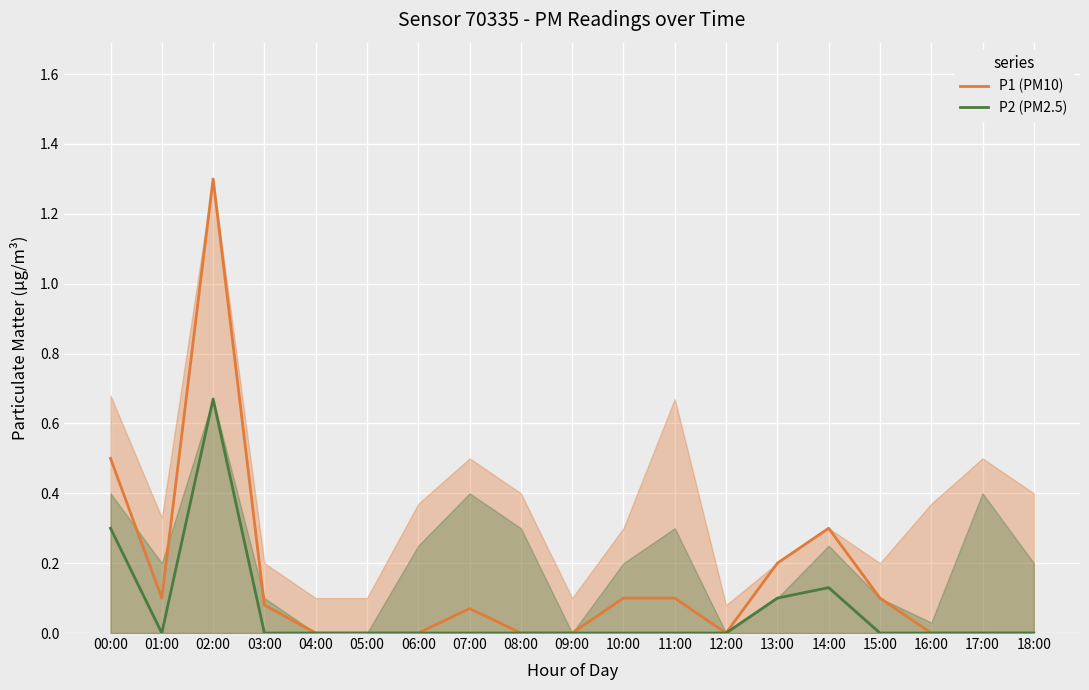

Count the P2 (PM2.5) values in the range 0 to 1.

19